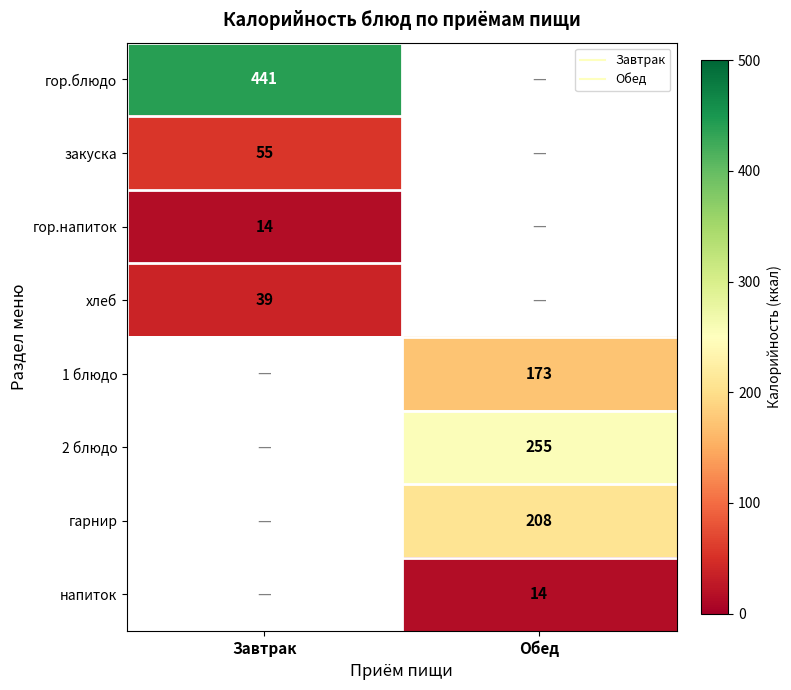

At which category does the chart reach its minimum across all series?

Завтрак